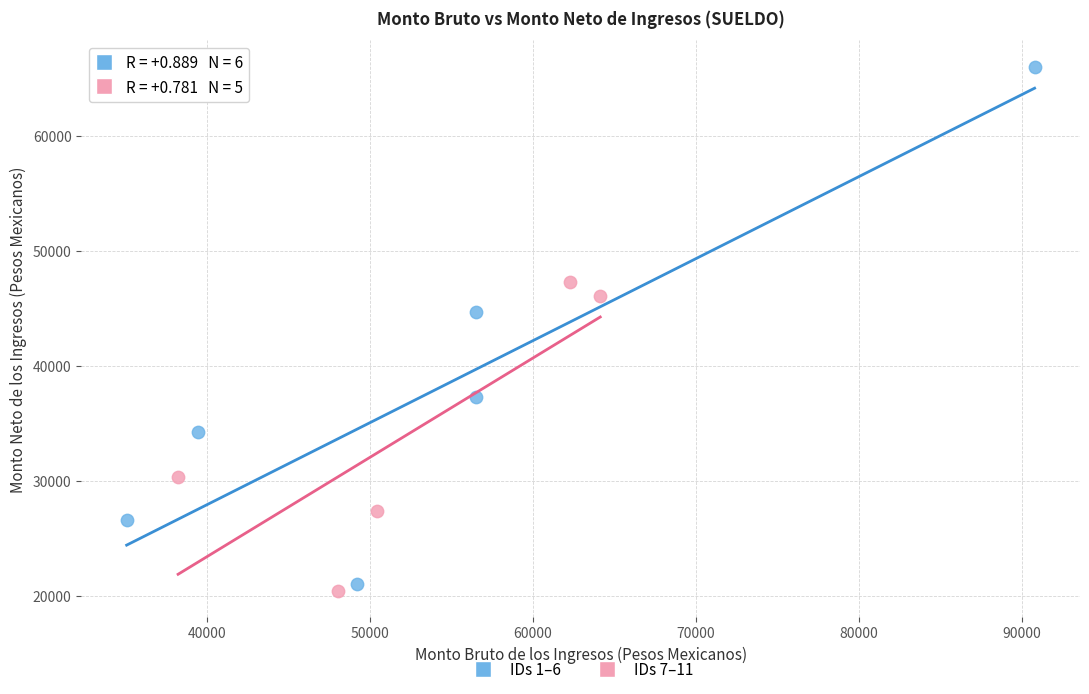

Which series reaches the minimum Y coordinate?

IDs 7–11